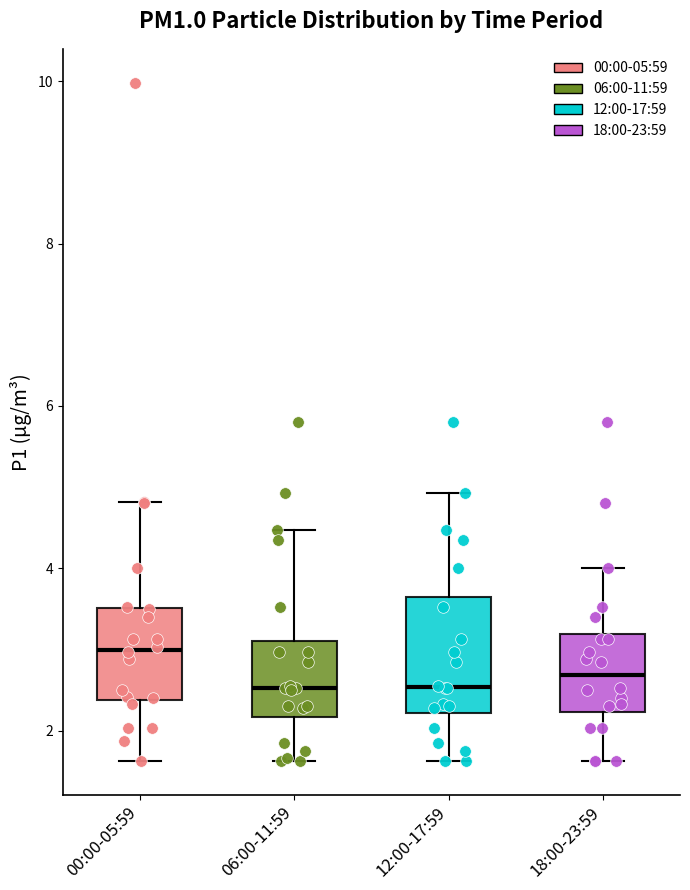

Where does the upper whisker of the box for 00:00-05:59 end on the y-axis? The values are not printed on the chart, so give them approximately, as read against the axis.

4.8